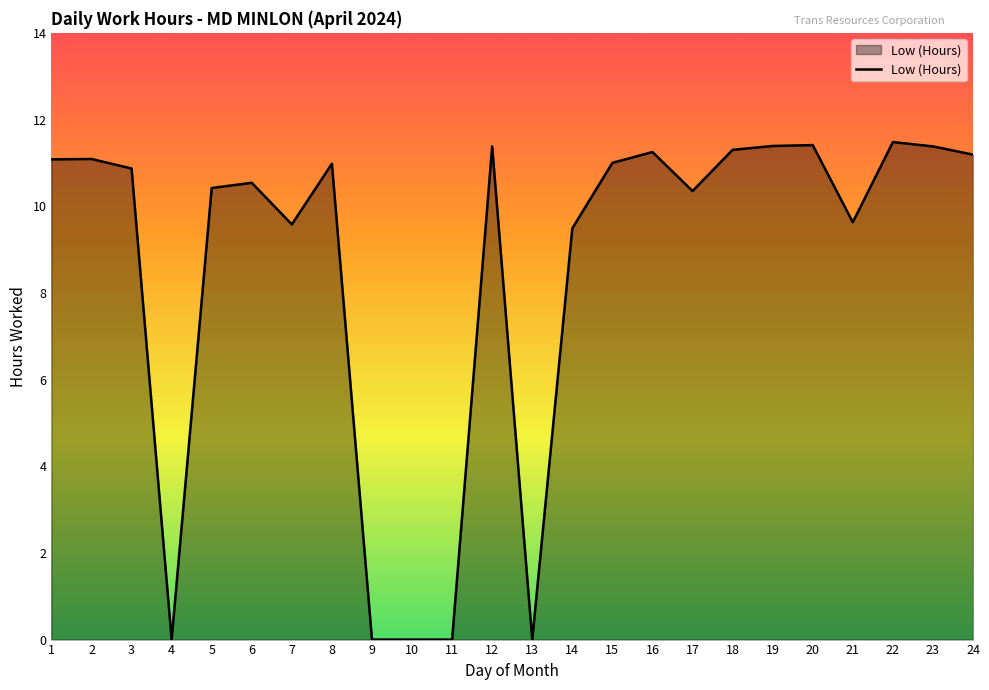

Between 18 and 6, which is larger?

18